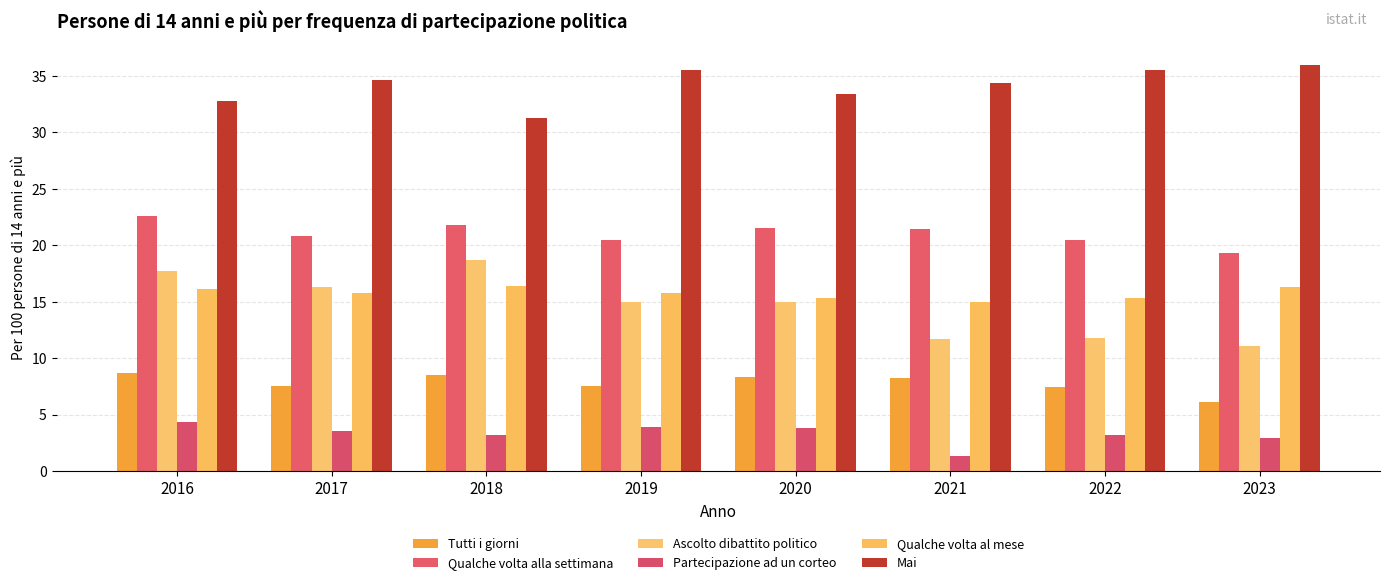

At how many categories does at least one series exceed 6?

8